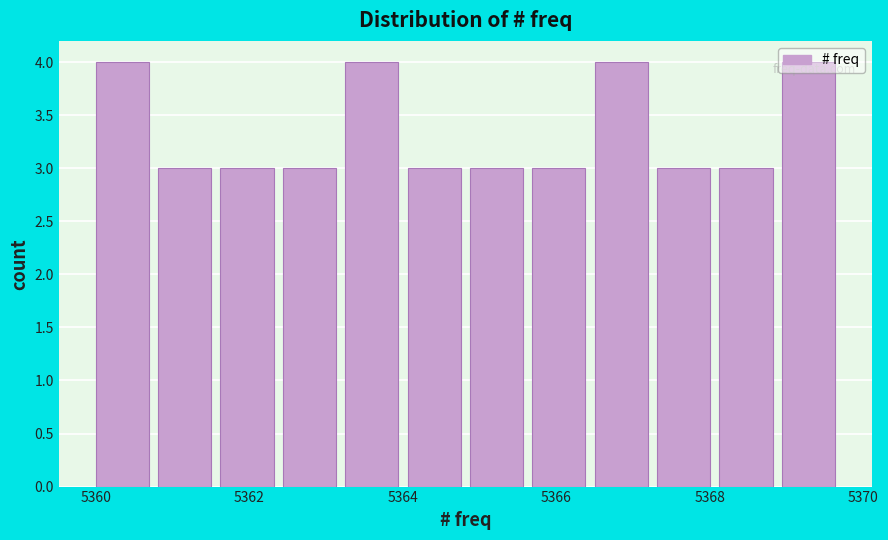

Reading left to right, transcribe this chart: for each bar, give the range it covers on the x-axis and its height. Neither the bar edges nor the heights are printed on the chart, so give them approximately, as read against the axes.

5360.0 to 5360.8: 4
5360.8 to 5361.6: 3
5361.6 to 5362.4: 3
5362.4 to 5363.2: 3
5363.2 to 5364.0: 4
5364.0 to 5364.8: 3
5364.8 to 5365.6: 3
5365.6 to 5366.6: 3
5366.6 to 5367.4: 4
5367.4 to 5368.2: 3
5368.2 to 5369.0: 3
5369.0 to 5369.8: 4